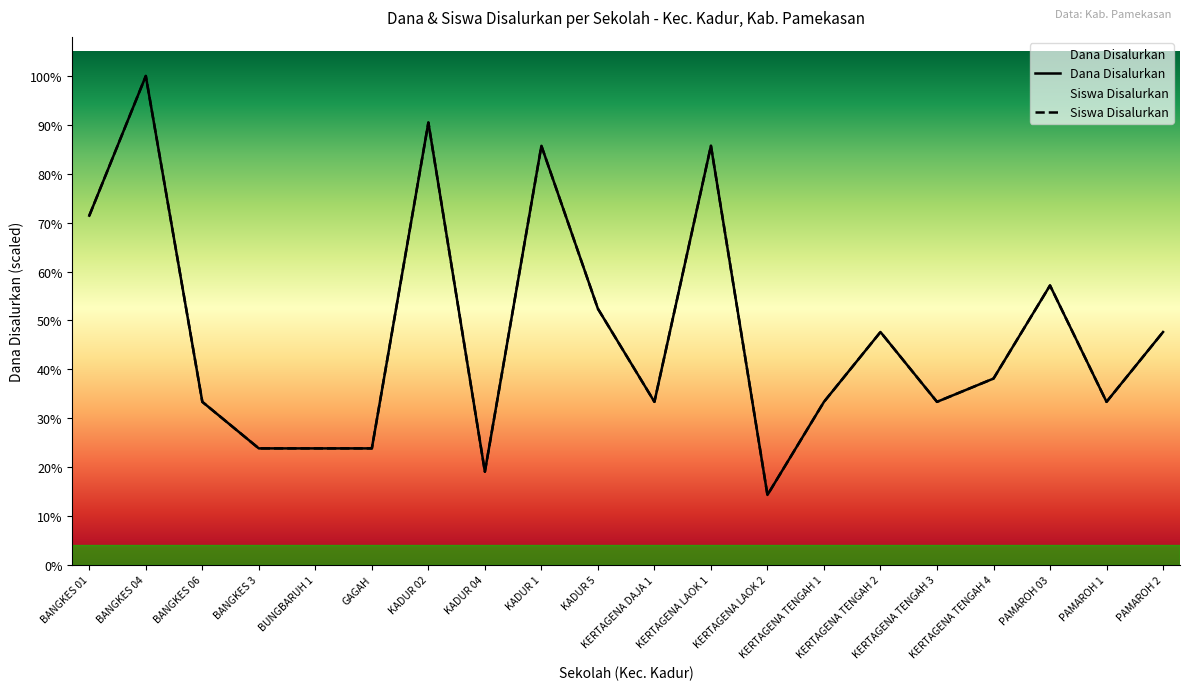

Reading right to left, transcribe all the data shown in this chart.

Dana Disalurkan: PAMAROH 2=2250000	PAMAROH 1=1575000	PAMAROH 03=2700000	KERTAGENA TENGAH 4=1800000	KERTAGENA TENGAH 3=1575000	KERTAGENA TENGAH 2=2250000	KERTAGENA TENGAH 1=1575000	KERTAGENA LAOK 2=675000	KERTAGENA LAOK 1=4050000	KERTAGENA DAJA 1=1575000	KADUR 5=2475000	KADUR 1=4050000	KADUR 04=900000	KADUR 02=4275000	GAGAH=1125000	BUNGBARUH 1=1125000	BANGKES 3=1125000	BANGKES 06=1575000	BANGKES 04=4725000	BANGKES 01=3375000
Siswa Disalurkan: PAMAROH 2=2250000	PAMAROH 1=1575000	PAMAROH 03=2700000	KERTAGENA TENGAH 4=1800000	KERTAGENA TENGAH 3=1575000	KERTAGENA TENGAH 2=2250000	KERTAGENA TENGAH 1=1575000	KERTAGENA LAOK 2=675000	KERTAGENA LAOK 1=4050000	KERTAGENA DAJA 1=1575000	KADUR 5=2475000	KADUR 1=4050000	KADUR 04=900000	KADUR 02=4275000	GAGAH=1125000	BUNGBARUH 1=1125000	BANGKES 3=1125000	BANGKES 06=1575000	BANGKES 04=4725000	BANGKES 01=3375000